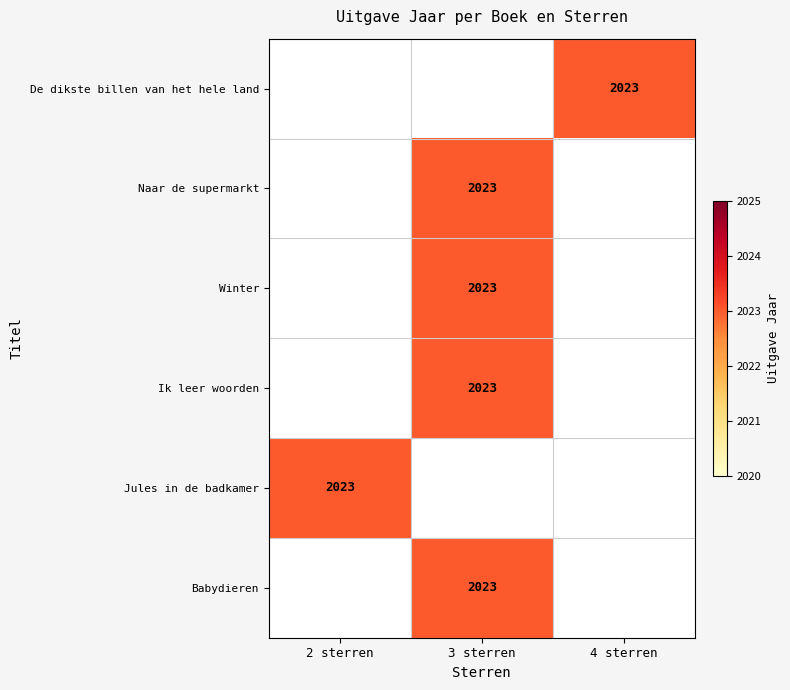

Rank the series by their maximum value, from lowest to highest.

De dikste billen van het hele land, Naar de supermarkt, Winter, Ik leer woorden, Jules in de badkamer, Babydieren